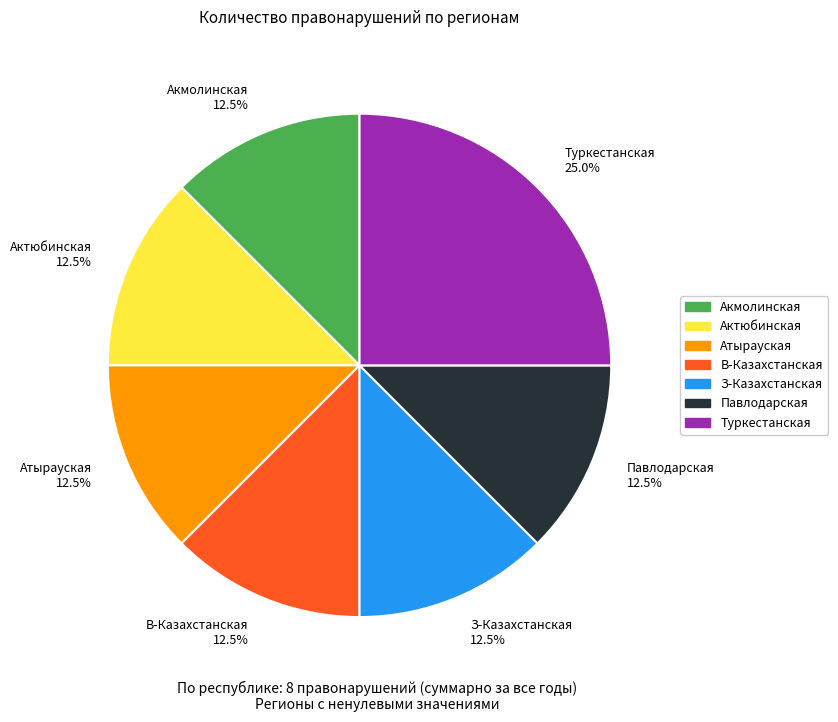

Count the number of slices in the pie.

7